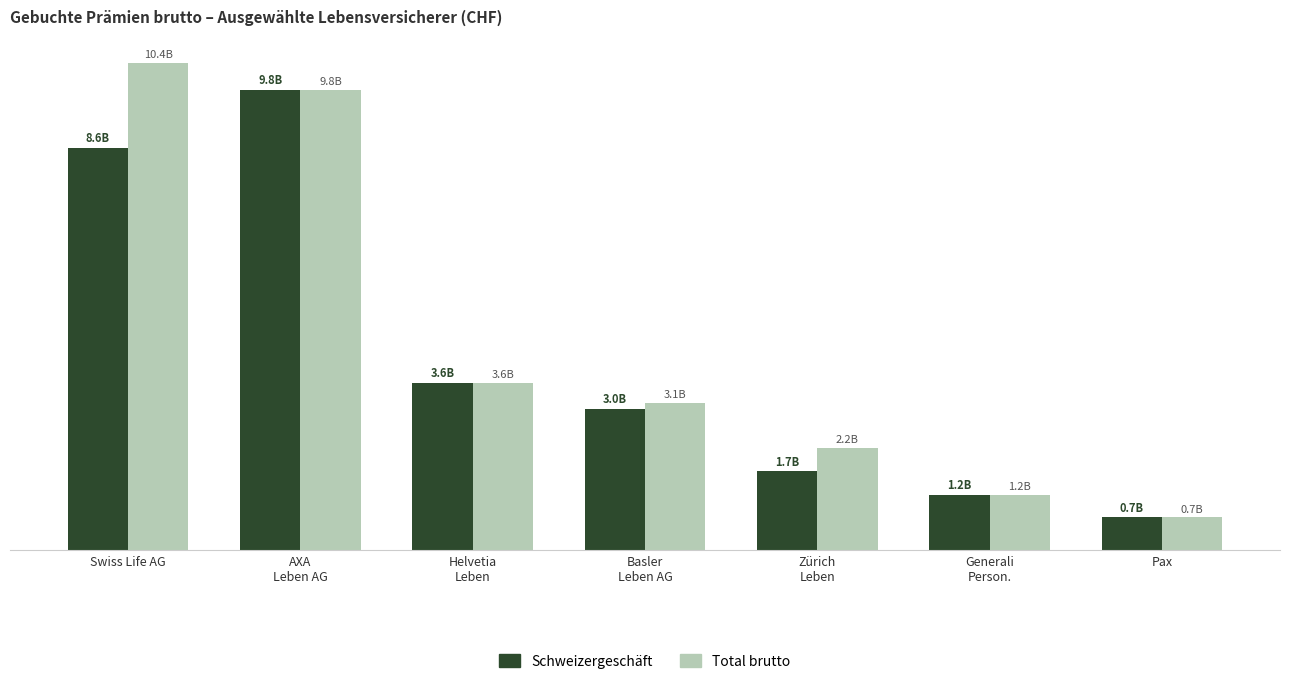

The value of Schweizergeschäft at Basler
Leben AG is 3017970016. True or false?

True